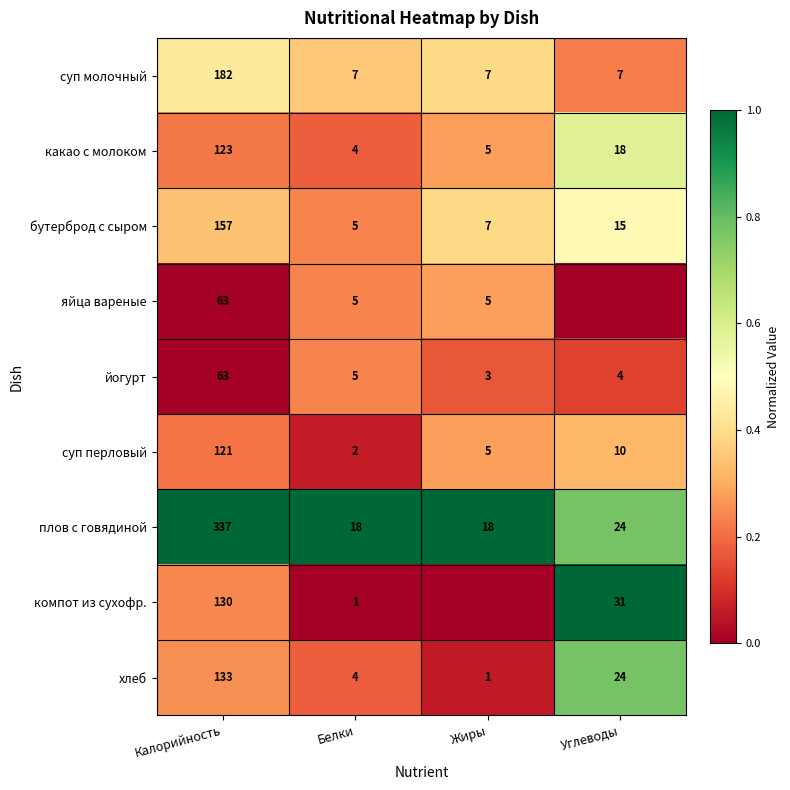

What is the sum of all плов с говядиной values?

397